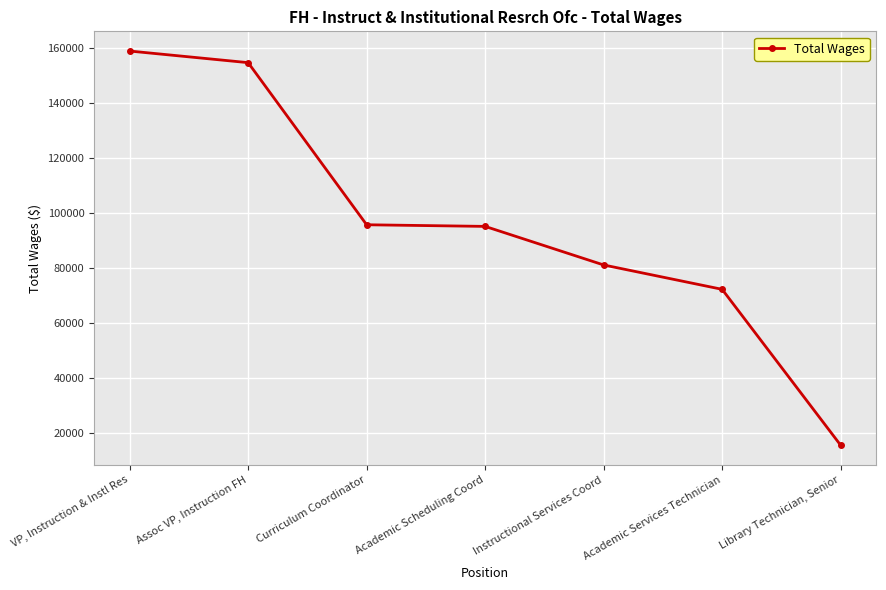

At which category does the chart reach its minimum across all series?

Library Technician, Senior